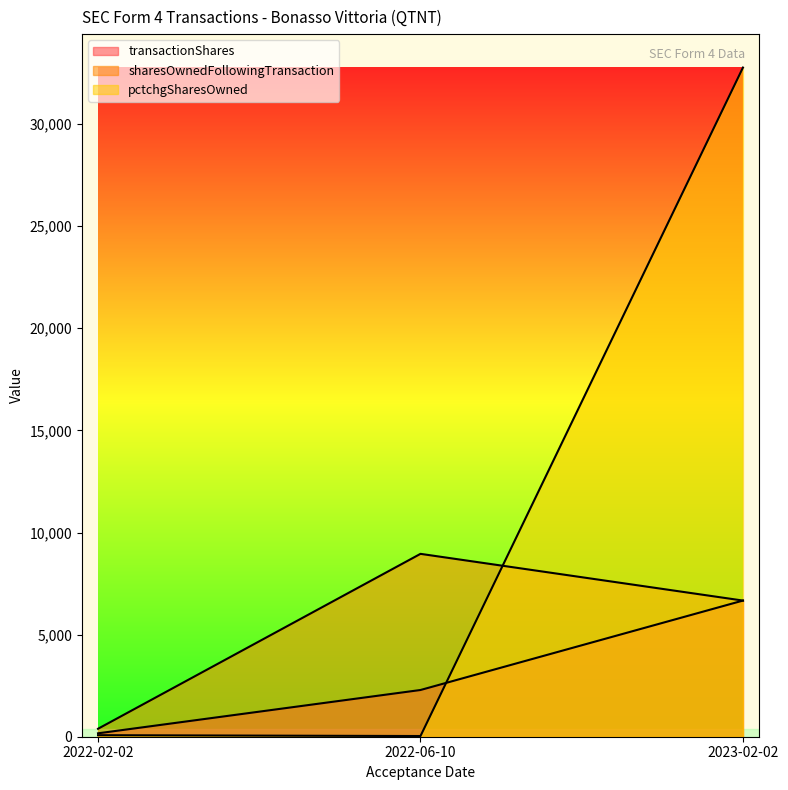

How many lines are shown in the chart?

3